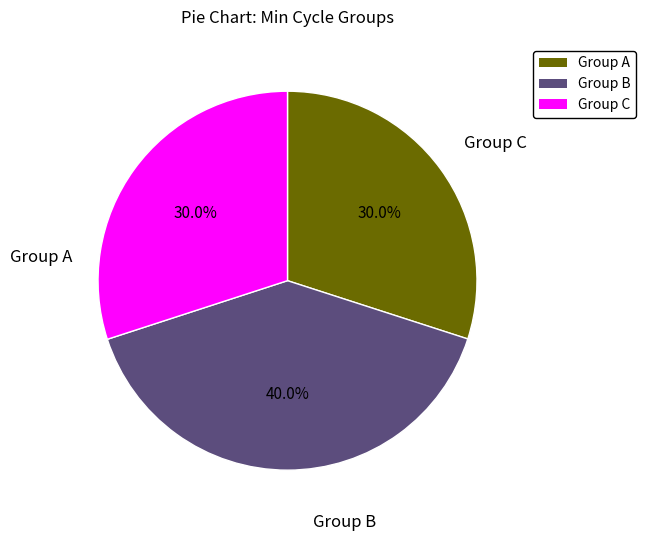

What is the largest slice in the pie chart?

Group B